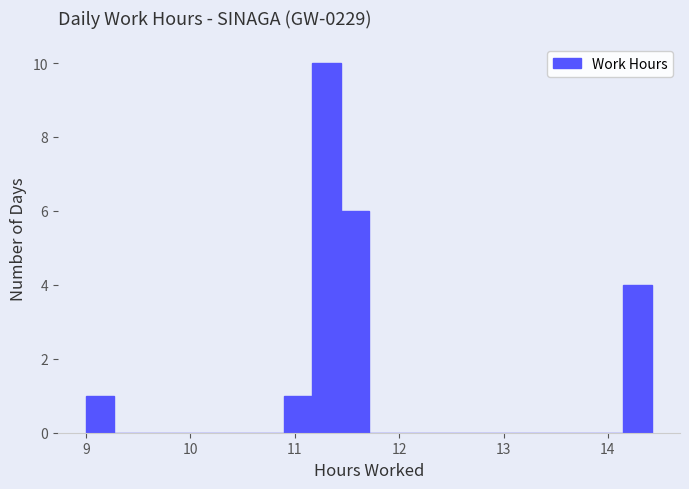

Read against the x-axis, roughly where is the centre of the tallest bar?

11.3